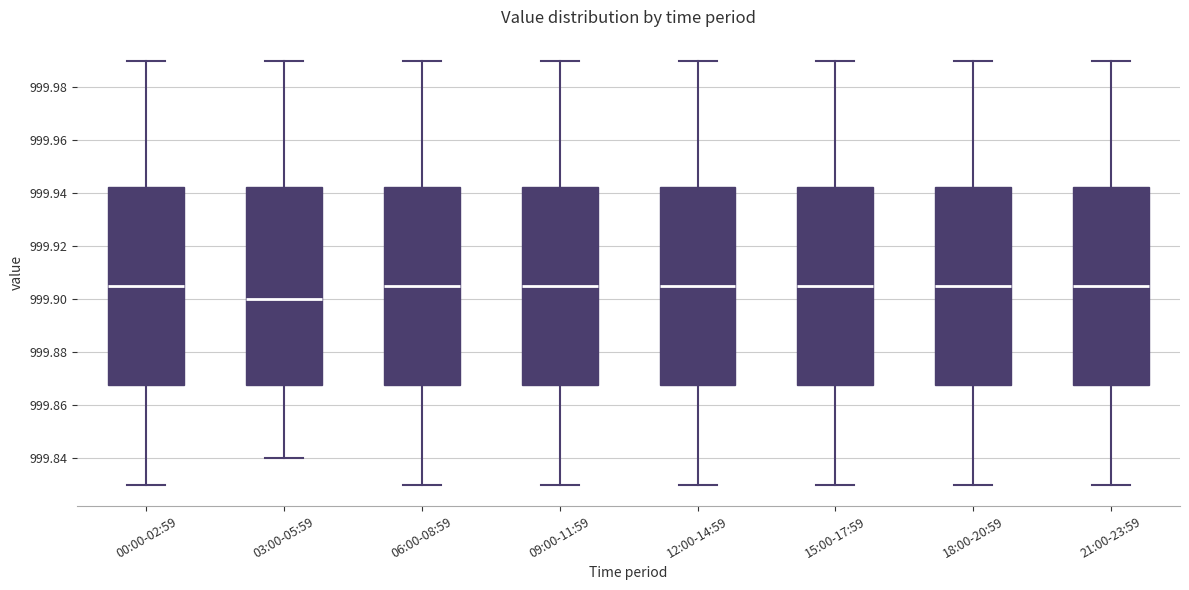

Reading left to right, read every box against the y-axis: the position of its median line, the range the box covers, and the ends of its whiskers. The values are not printed on the chart, so give them approximately, as read against the axis.

00:00-02:59: median 999.906, box 999.868 to 999.942, whiskers 999.830 to 999.990
03:00-05:59: median 999.900, box 999.868 to 999.942, whiskers 999.840 to 999.990
06:00-08:59: median 999.906, box 999.868 to 999.942, whiskers 999.830 to 999.990
09:00-11:59: median 999.906, box 999.868 to 999.942, whiskers 999.830 to 999.990
12:00-14:59: median 999.906, box 999.868 to 999.942, whiskers 999.830 to 999.990
15:00-17:59: median 999.906, box 999.868 to 999.942, whiskers 999.830 to 999.990
18:00-20:59: median 999.906, box 999.868 to 999.942, whiskers 999.830 to 999.990
21:00-23:59: median 999.906, box 999.868 to 999.942, whiskers 999.830 to 999.990